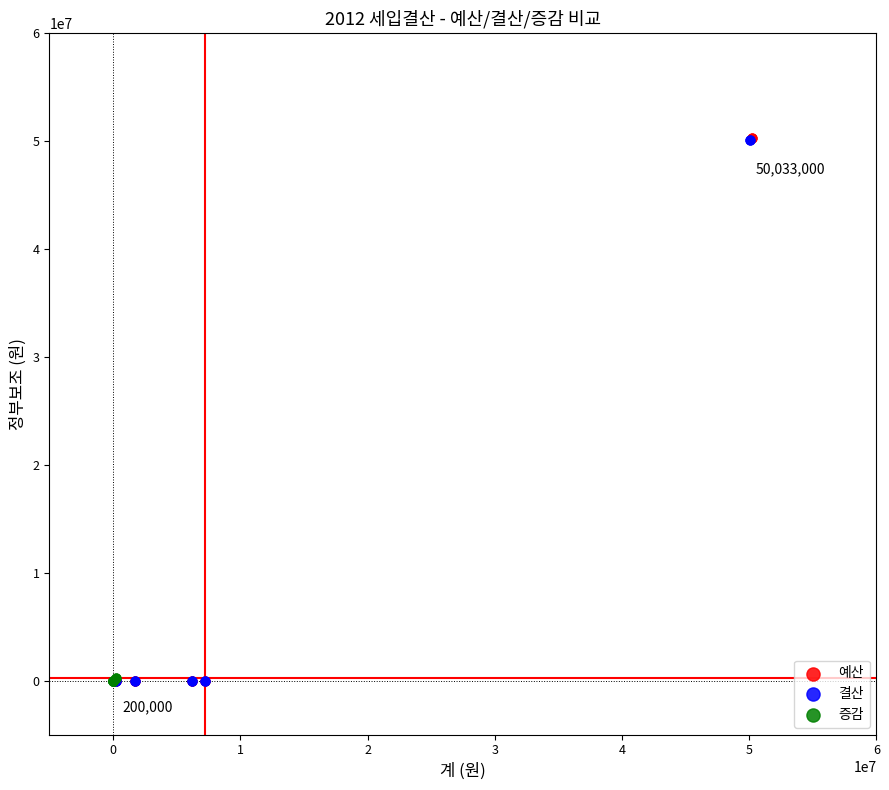

Which series has the largest Y range (max minus min)?

예산